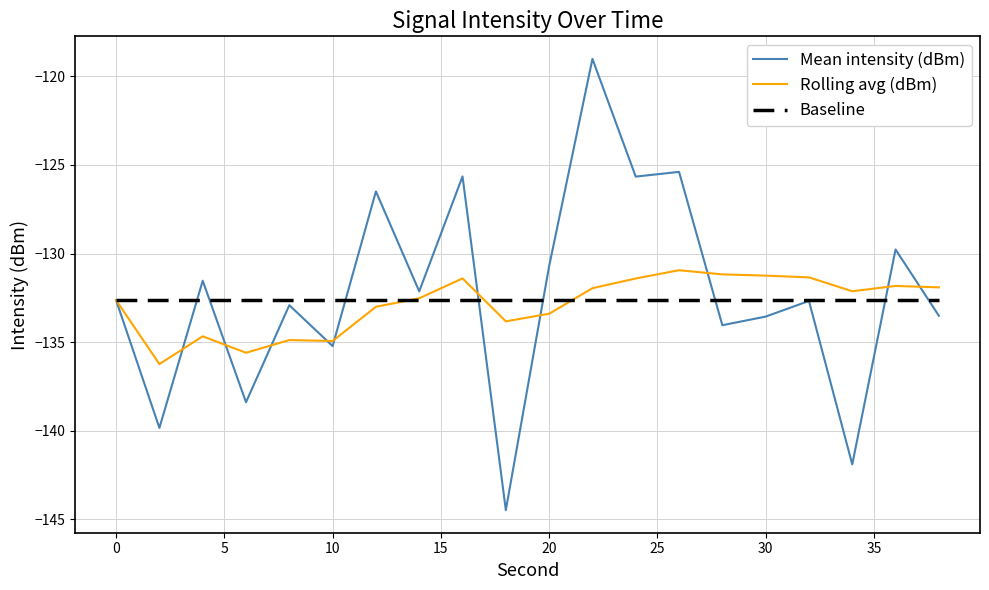

What is the lowest value of the Rolling avg (dBm) series?

-136.2